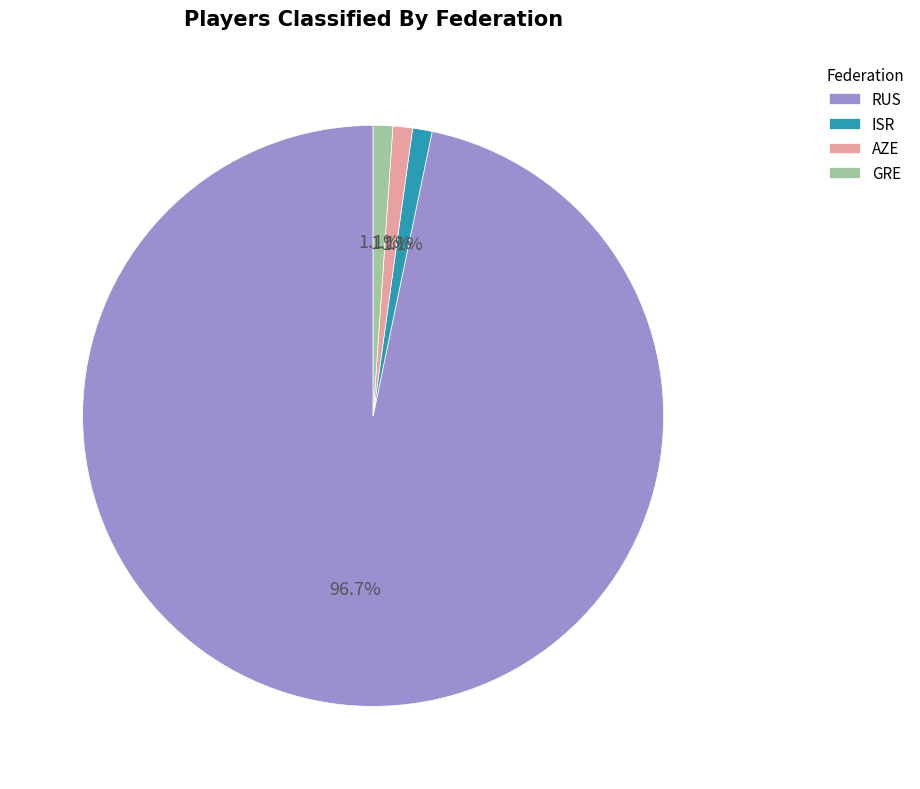

To the nearest percent, what is the difference between the largest and smallest slice percentages?

96%